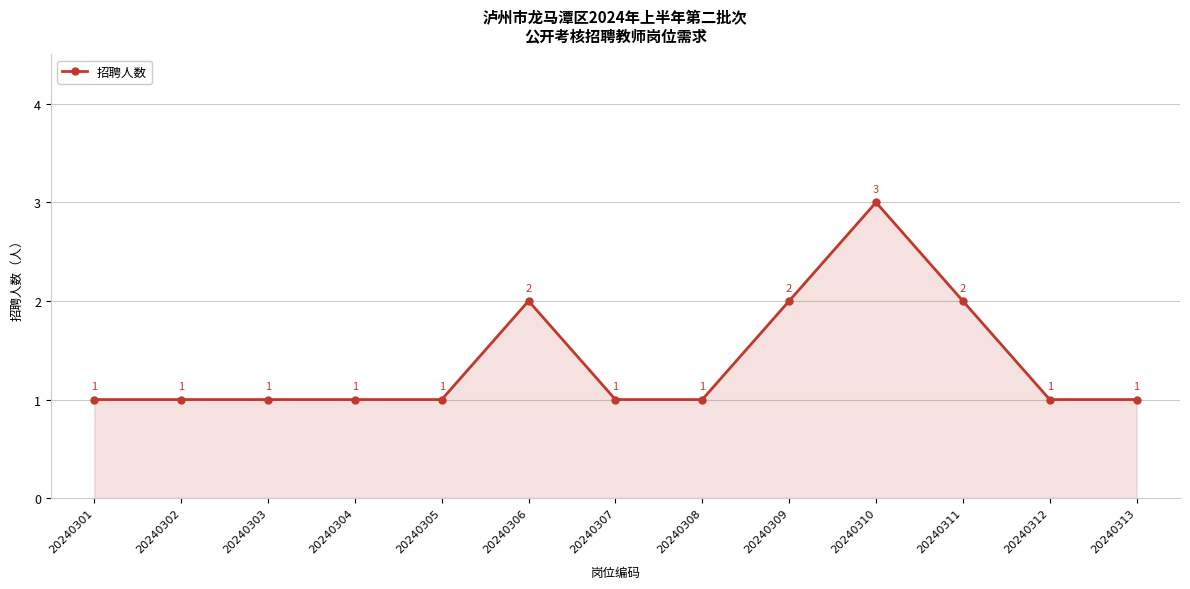

What is the minimum value shown in the chart?

1